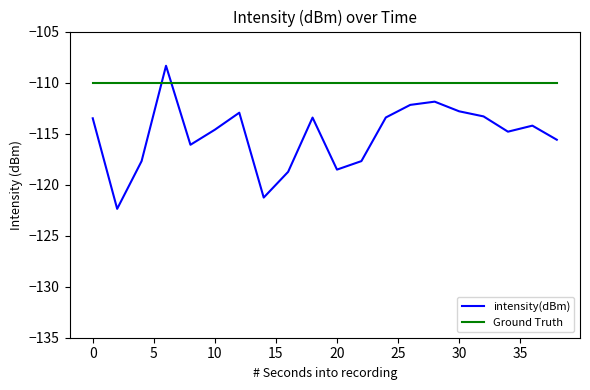

How many times do Ground Truth and intensity(dBm) cross each other?

2